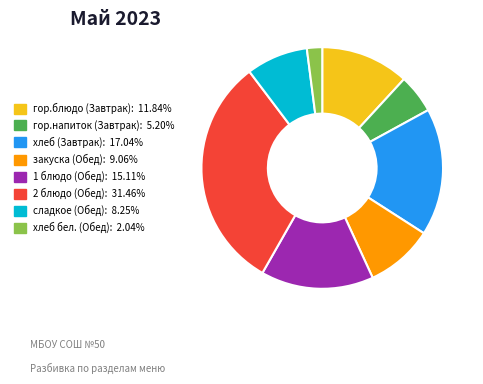

Is the sum of хлеб бел. (Обед) and закуска (Обед) greater than half?

No